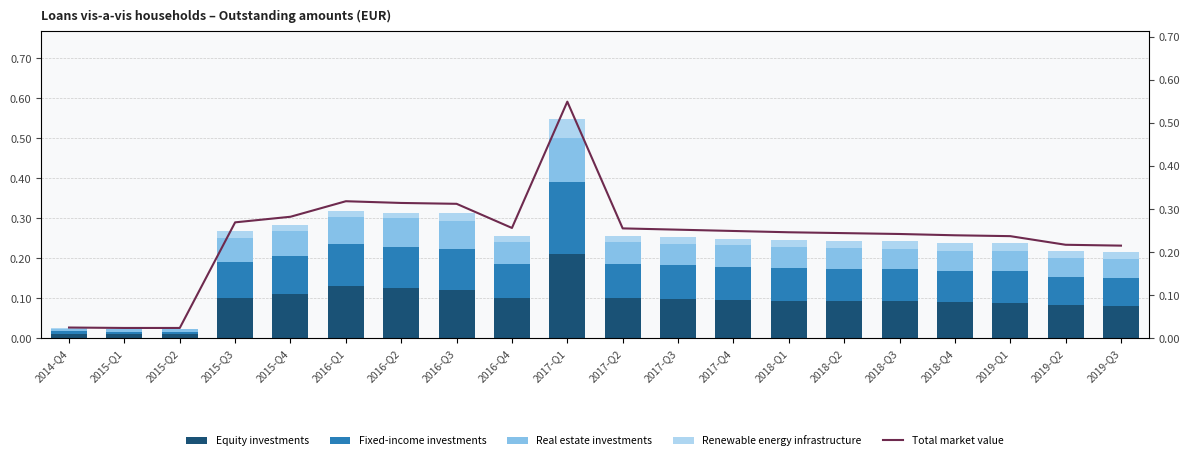

What are all the series names shown in the legend?

Equity investments, Fixed-income investments, Real estate investments, Renewable energy infrastructure, Total market value